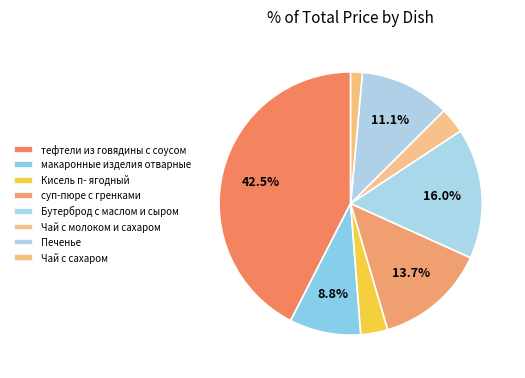

To the nearest percent, what is the difference between the Печенье and Бутерброд с маслом и сыром slice percentages?

5%